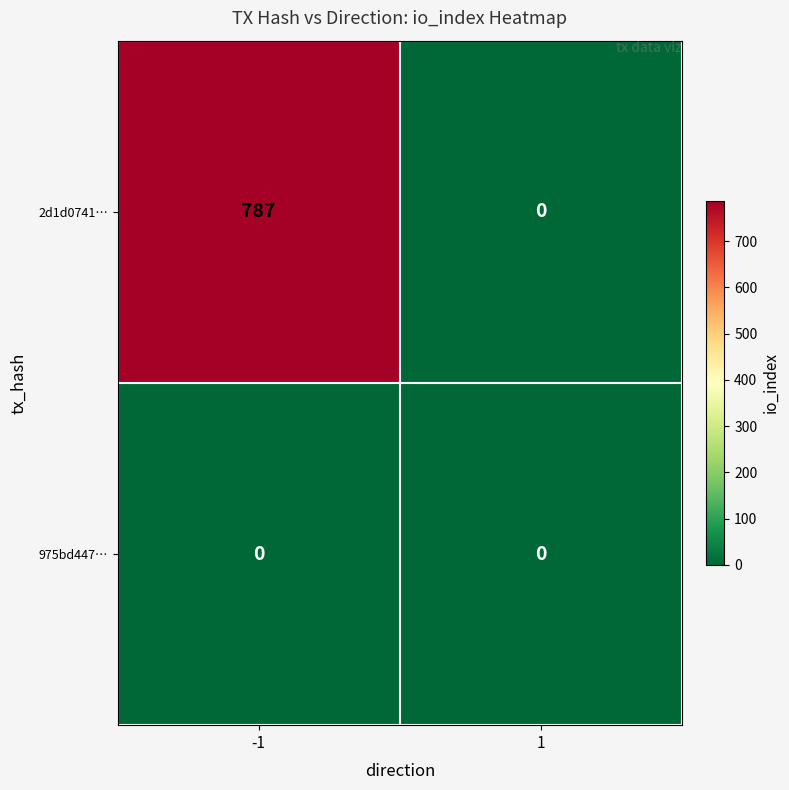

Which series has the widest spread of values?

2d1d0741…